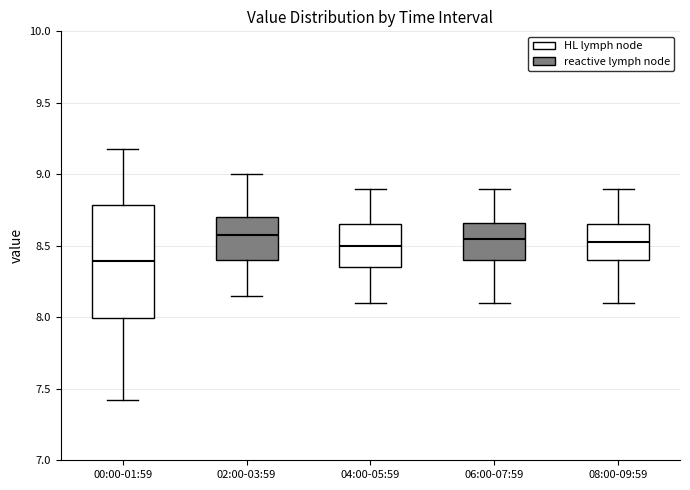

Which box is the tallest, from its lower edge to its upper edge?

00:00-01:59